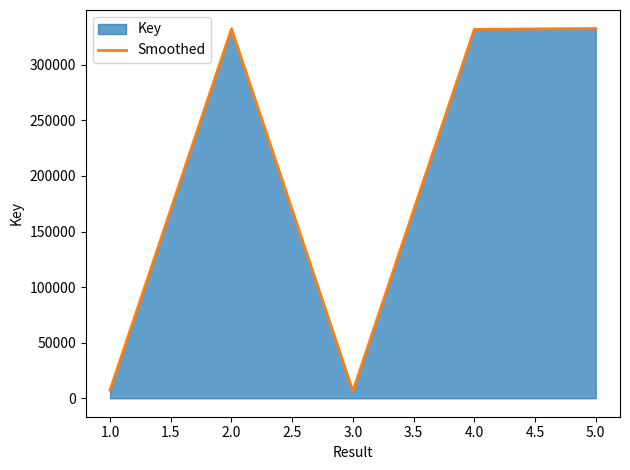

What is the maximum value shown in the chart?

332751